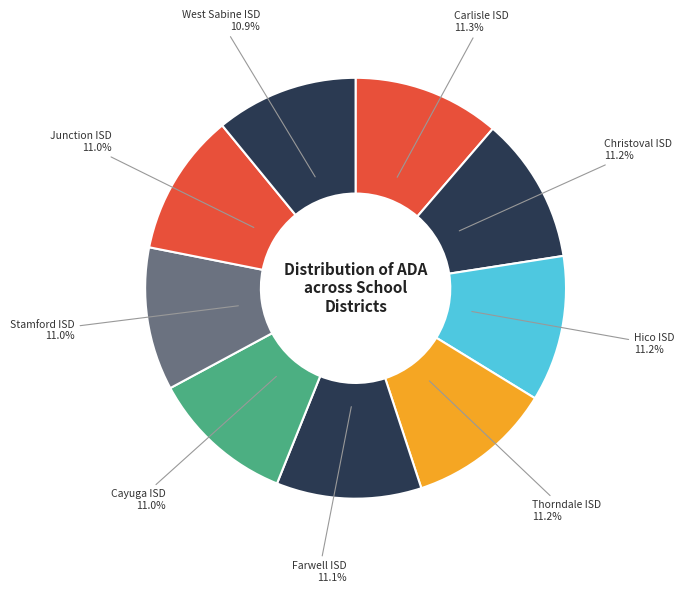

What is the ratio of the value at Cayuga ISD to the value at Christoval ISD?

1.0